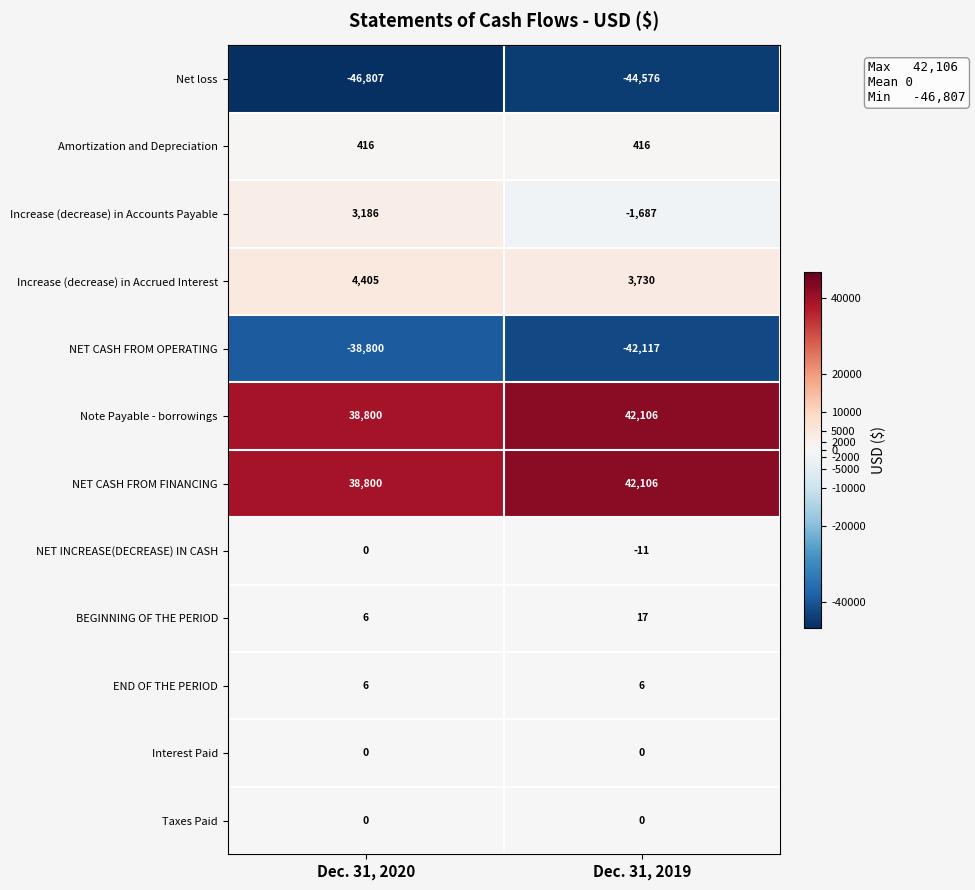

Is it true that NET INCREASE(DECREASE) IN CASH equals 0 at Dec. 31, 2020?

True